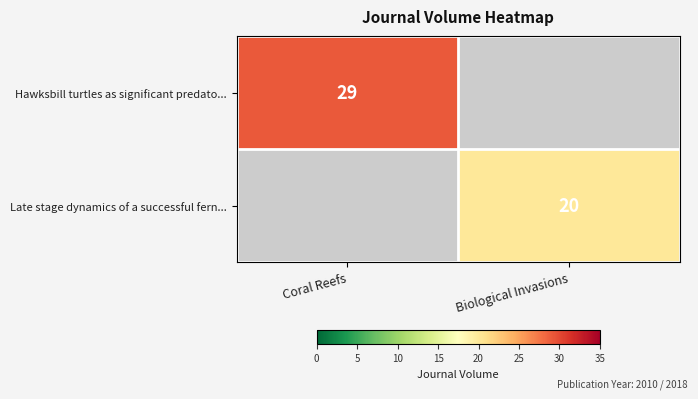

The Hawksbill turtles as significant predato... series shows 29 at Coral Reefs. True or false?

True